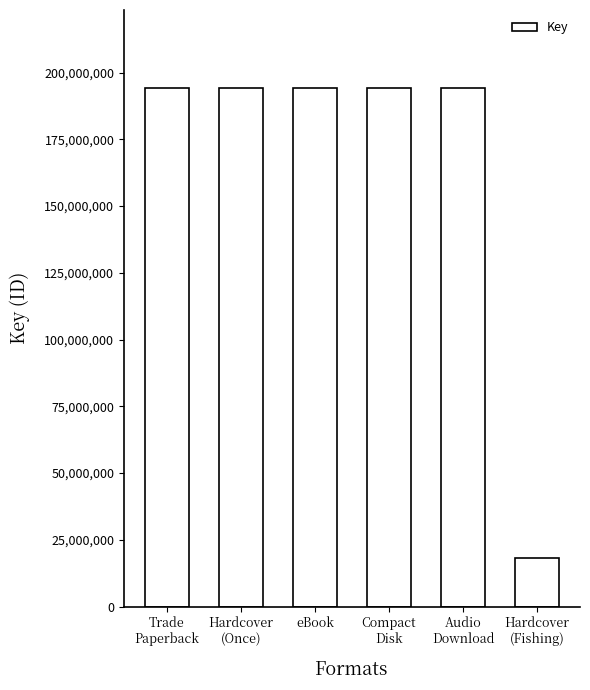

How many values are below 194309225?

1